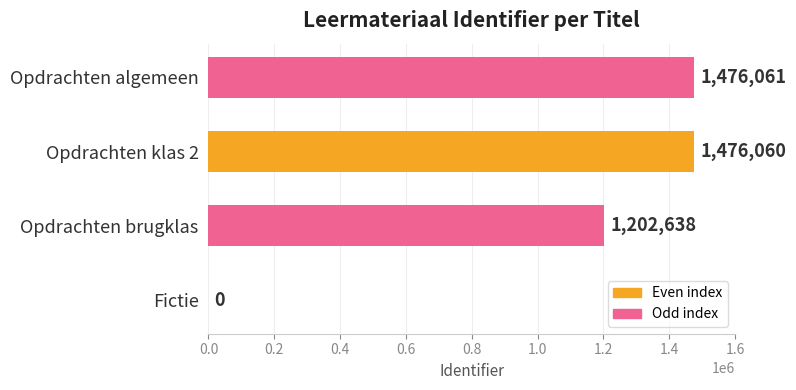

What is the sum of all values?

4154759